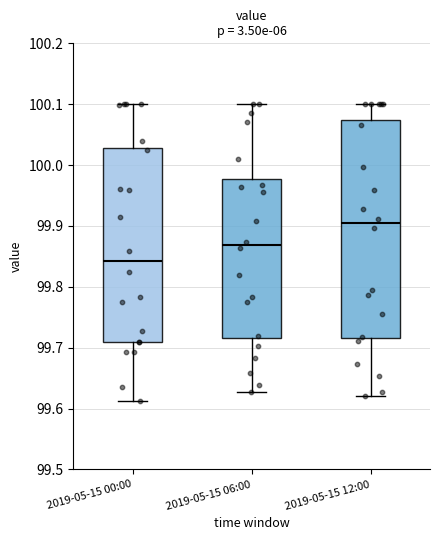

Which box's median line is the highest?

2019-05-15 12:00